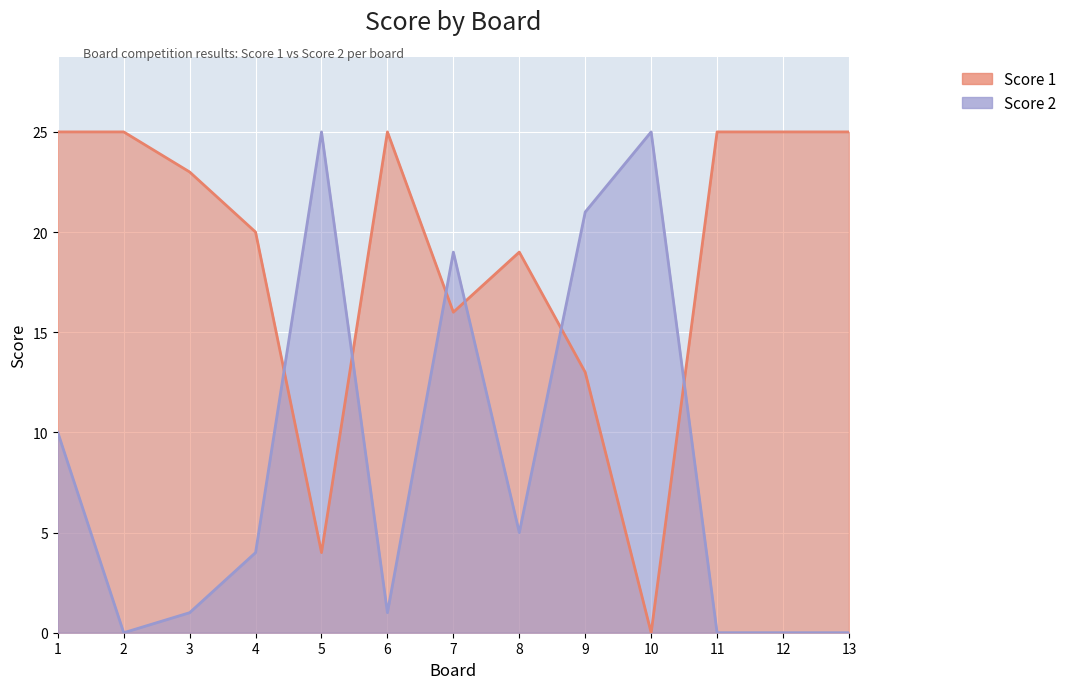

What is the sum of all Score 2 values?

111